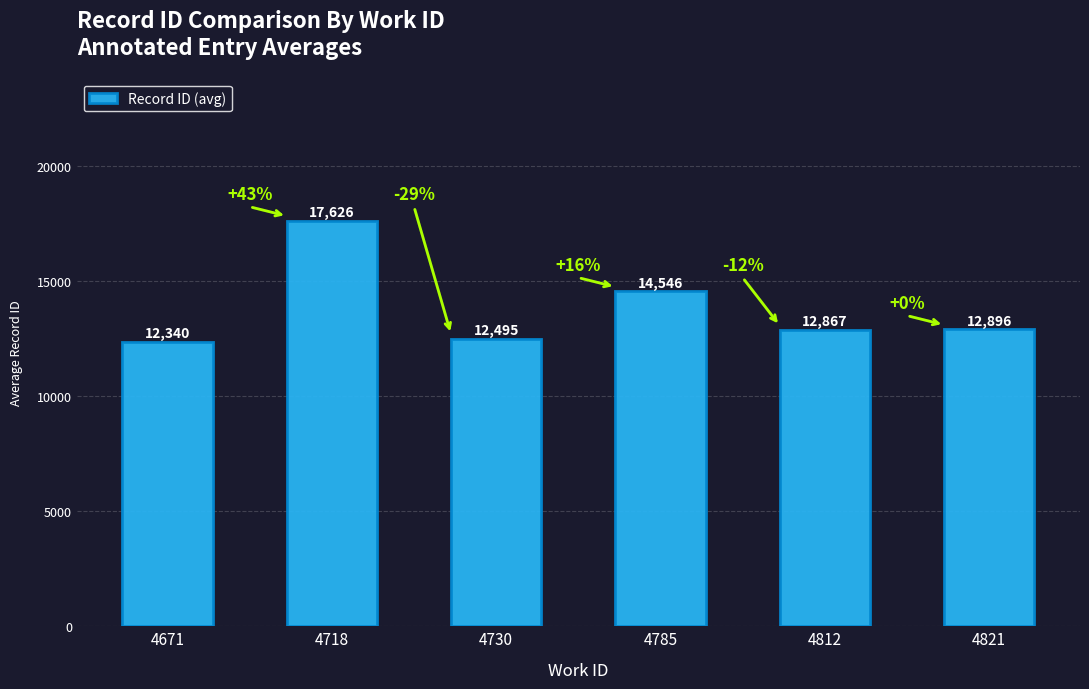

The chart shows a value of 12896 at 4821. True or false?

True